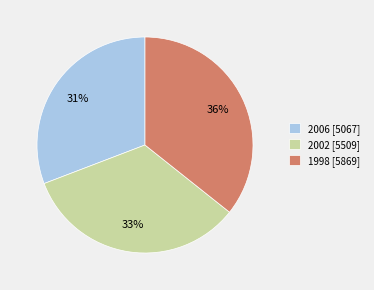

To the nearest percent, what is the average slice percentage?

33%